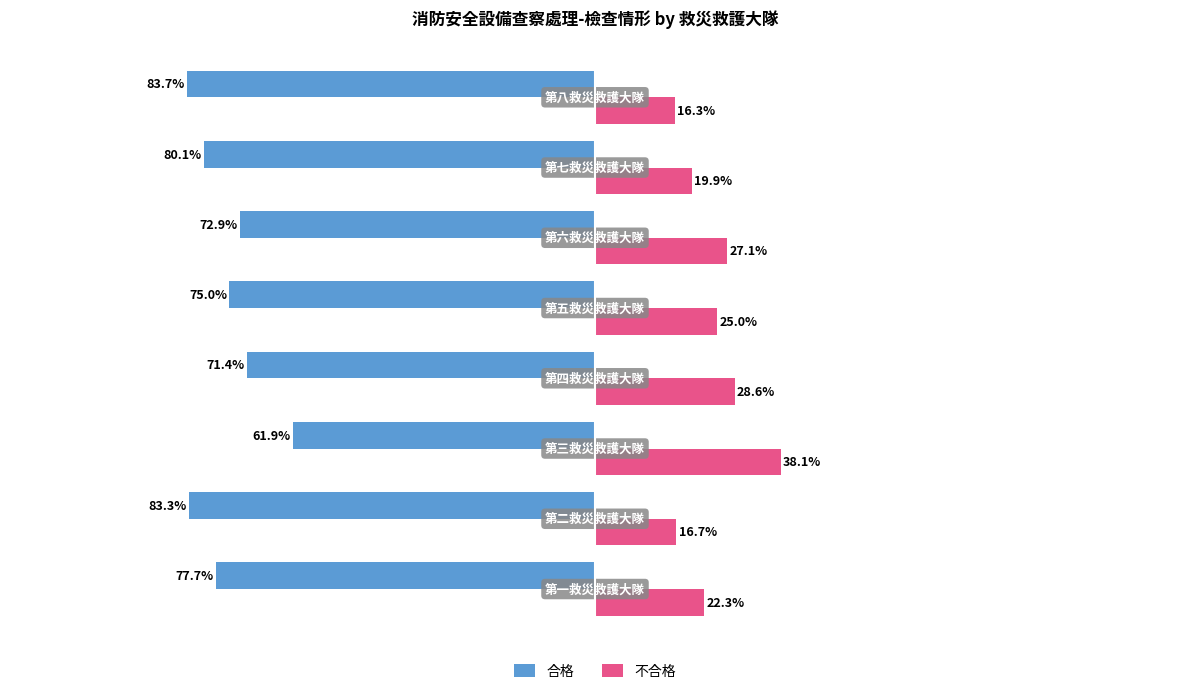

What are all the series names shown in the legend?

合格, 不合格